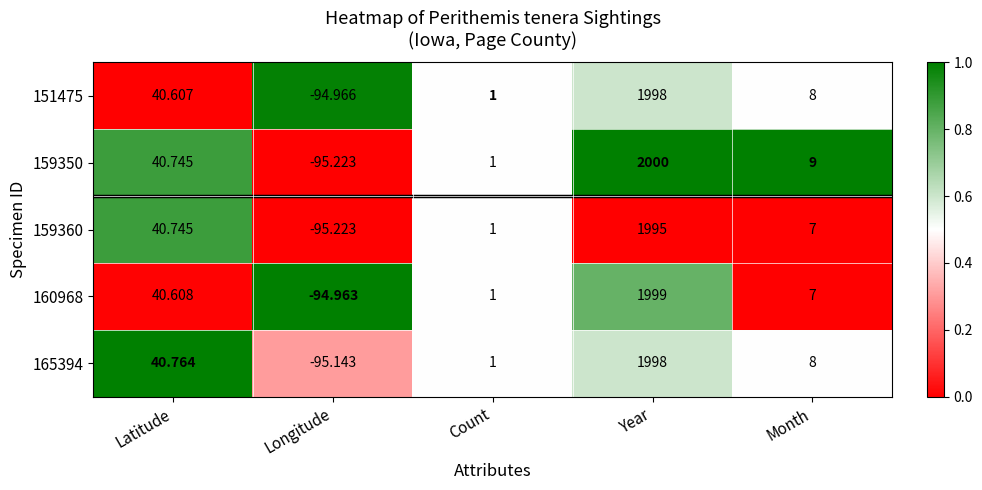

Count the number of categories in the chart.

5